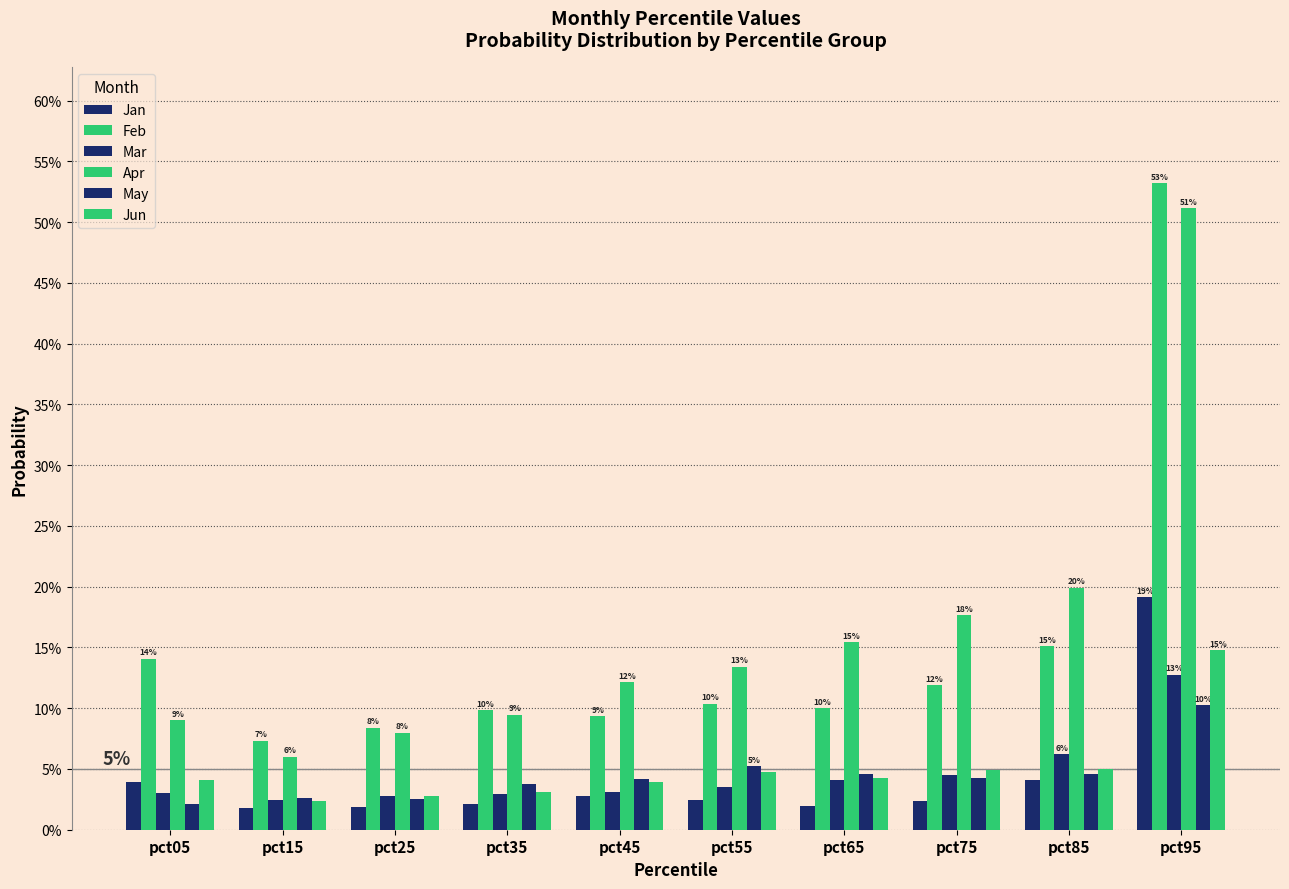

Reading left to right, extract all data points from this chart.

Jan: pct05=0.0	pct15=0.0	pct25=0.0	pct35=0.0	pct45=0.0	pct55=0.0	pct65=0.0	pct75=0.0	pct85=0.0	pct95=0.2
Feb: pct05=0.1	pct15=0.1	pct25=0.1	pct35=0.1	pct45=0.1	pct55=0.1	pct65=0.1	pct75=0.1	pct85=0.2	pct95=0.5
Mar: pct05=0.0	pct15=0.0	pct25=0.0	pct35=0.0	pct45=0.0	pct55=0.0	pct65=0.0	pct75=0.0	pct85=0.1	pct95=0.1
Apr: pct05=0.1	pct15=0.1	pct25=0.1	pct35=0.1	pct45=0.1	pct55=0.1	pct65=0.2	pct75=0.2	pct85=0.2	pct95=0.5
May: pct05=0.0	pct15=0.0	pct25=0.0	pct35=0.0	pct45=0.0	pct55=0.1	pct65=0.0	pct75=0.0	pct85=0.0	pct95=0.1
Jun: pct05=0.0	pct15=0.0	pct25=0.0	pct35=0.0	pct45=0.0	pct55=0.0	pct65=0.0	pct75=0.0	pct85=0.0	pct95=0.1